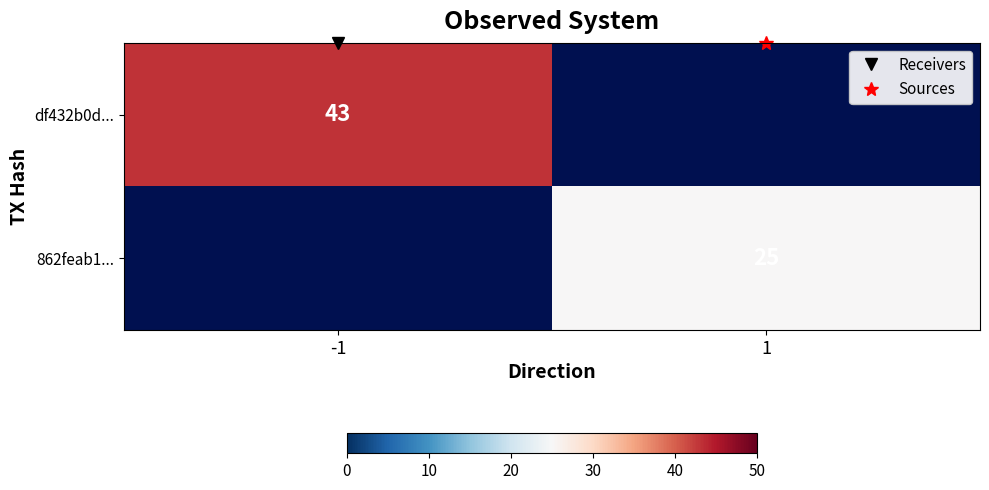

Which series has the largest total across all categories?

df432b0d...